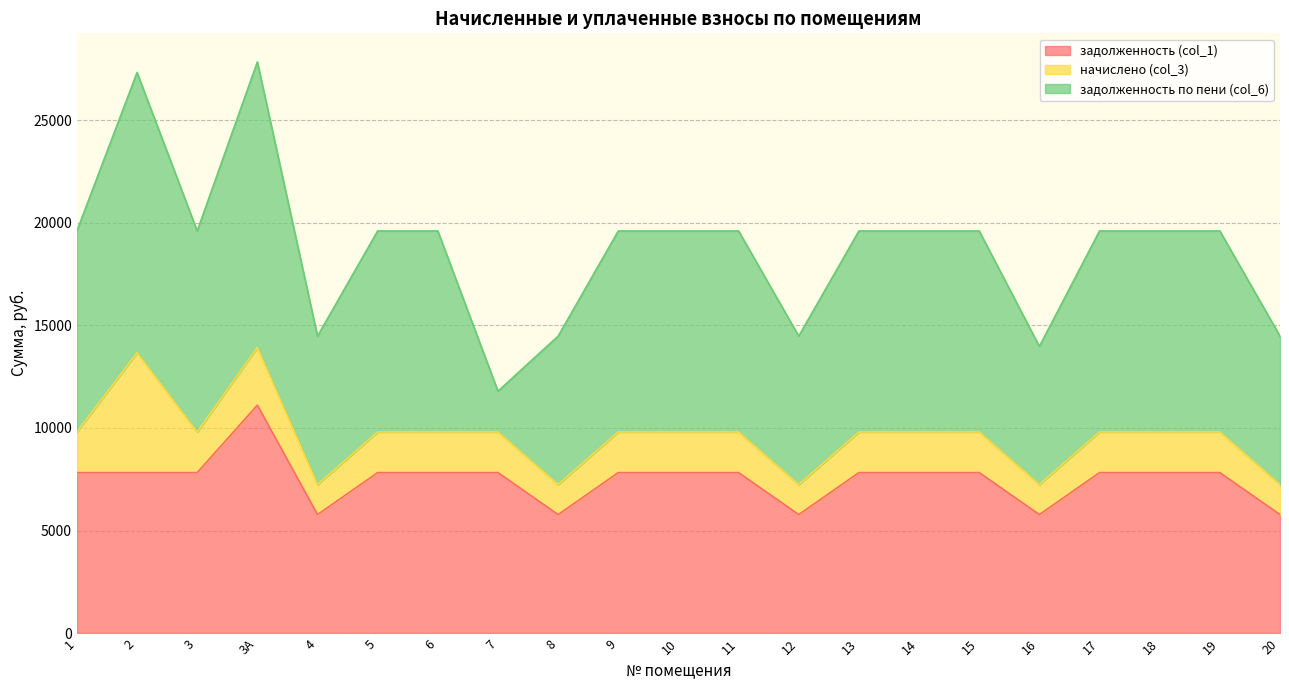

What is the sum of all начислено (col_3) values?

43694.8